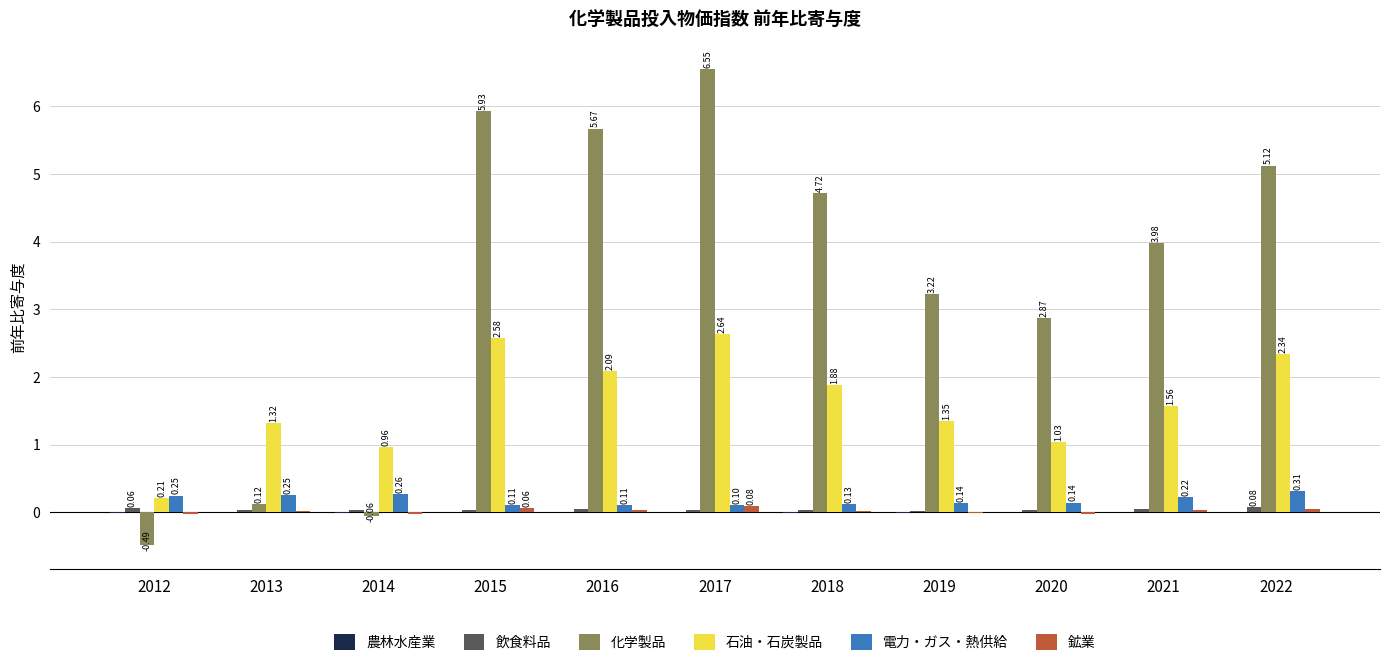

What is the sum of all 電力・ガス・熱供給 values?

2.0